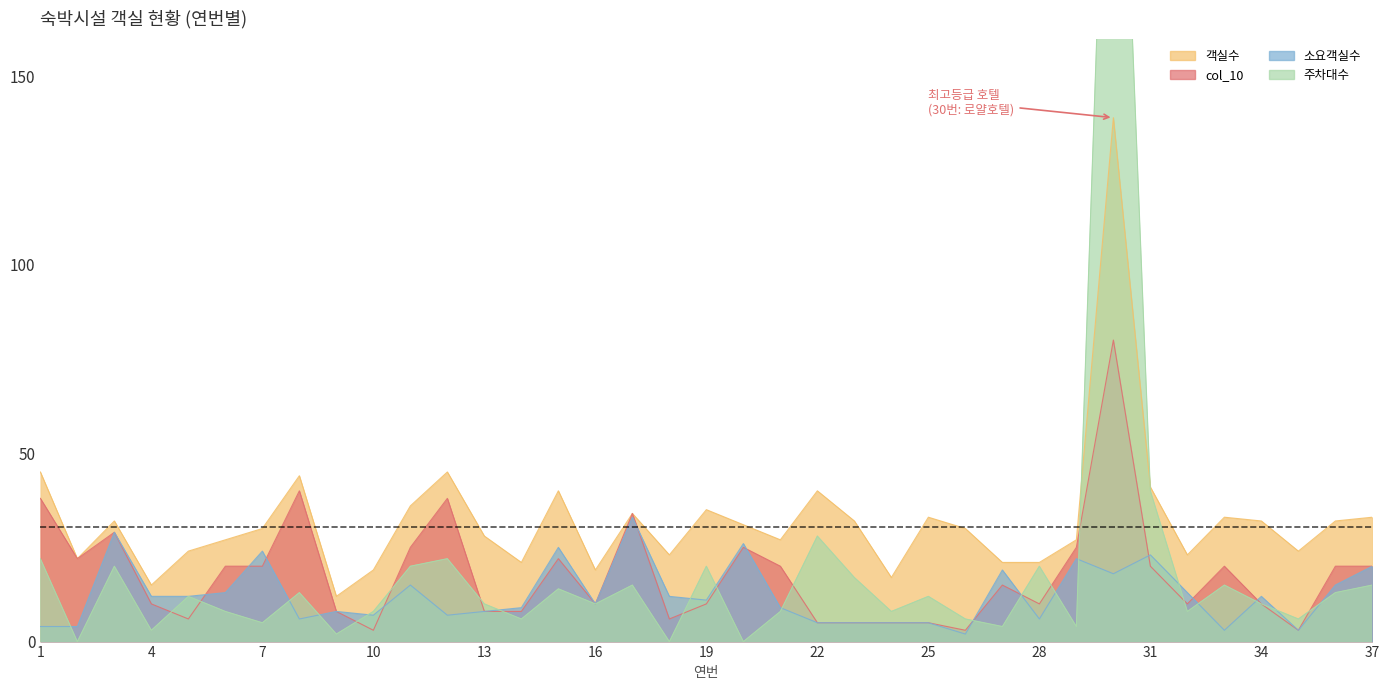

Does the chart display data point markers on the line(s)?

No